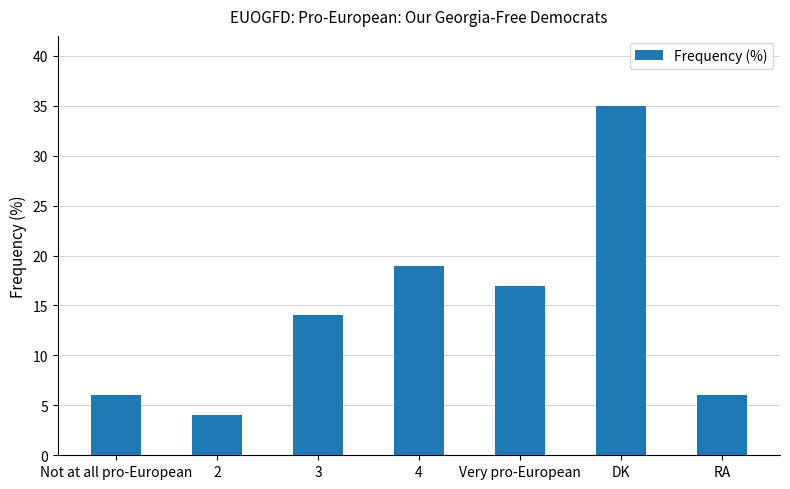

Reading left to right, transcribe all the data shown in this chart.

Not at all pro-European=6	2=4	3=14	4=19	Very pro-European=17	DK=35	RA=6